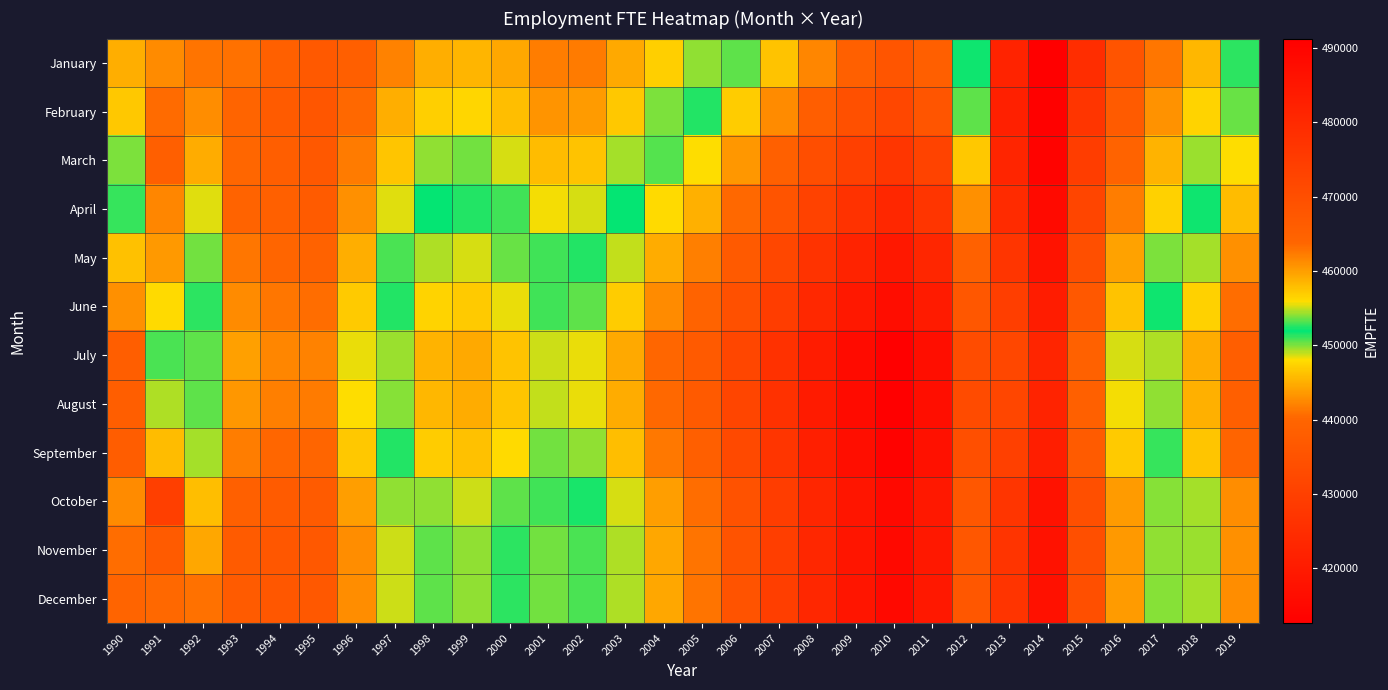

Reading left to right, what are all the values shown in this chart?

January: 1990=444942	1991=442631	1992=441092	1993=440974	1994=438673	1995=436853	1996=438376	1997=441980	1998=444899	1999=445412	2000=444503	2001=441780	2002=441642	2003=444724	2004=447110	2005=449671	2006=453371	2007=457507	2008=461517	2009=465069	2010=468188	2011=465418	2012=451717	2013=422368	2014=412617	2015=424878	2016=435440	2017=441280	2018=445600	2019=451200
February: 1990=446649	1991=440552	1992=442854	1993=439838	1994=437490	1995=436088	1996=440421	1997=444993	1998=447162	1999=447533	2000=446109	2001=443230	2002=443748	2003=446698	2004=450024	2005=452546	2006=456890	2007=461213	2008=465740	2009=469344	2010=471992	2011=468232	2012=453402	2013=421503	2014=413000	2015=427134	2016=437280	2017=443100	2018=447400	2019=453600
March: 1990=449953	1991=438503	1992=444758	1993=440145	1994=438112	1995=436700	1996=441590	1997=446518	1998=449714	1999=450132	2000=448617	2001=445880	2002=446304	2003=449466	2004=453220	2005=455912	2006=460440	2007=465072	2008=469950	2009=473896	2010=476640	2011=473016	2012=457314	2013=422736	2014=413800	2015=429300	2016=439520	2017=445200	2018=449600	2019=455800
April: 1990=452719	1991=442299	1992=448494	1993=439506	1994=438860	1995=437430	1996=443004	1997=448474	1998=452000	1999=452534	2000=450971	2001=448240	2002=448672	2003=452024	2004=456008	2005=458772	2006=463540	2007=468340	2008=473434	2009=477556	2010=480416	2011=476760	2012=460914	2013=424500	2014=415400	2015=431400	2016=441720	2017=447300	2018=451700	2019=458000
May: 1990=457763	1991=443601	1992=450184	1993=441218	1994=440046	1995=439080	1996=445016	1997=450866	1998=454612	1999=455200	2000=453627	2001=450960	2002=451424	2003=454888	2004=459080	2005=461960	2006=467000	2007=472060	2008=477380	2009=481640	2010=484592	2011=480880	2012=464880	2013=427200	2014=418000	2015=434100	2016=444200	2017=450100	2018=454500	2019=461000
June: 1990=460876	1991=447943	1992=451298	1993=442644	1994=441204	1995=440588	1996=446736	1997=452528	1998=456524	1999=457132	2000=455529	2001=452960	2002=453456	2003=456968	2004=461296	2005=464260	2006=469560	2007=474760	2008=480260	2009=484640	2010=487680	2011=483880	2012=467760	2013=429600	2014=420400	2015=436600	2016=446400	2017=452200	2018=456700	2019=463200
July: 1990=465774	1991=450740	1992=453433	1993=444002	1994=442378	1995=441980	1996=448304	1997=454340	1998=458572	1999=459220	2000=457577	2001=455080	2002=455608	2003=459192	2004=463664	2005=466760	2006=472360	2007=477760	2008=483480	2009=487960	2010=491080	2011=487200	2012=470640	2013=432000	2014=422800	2015=439000	2016=448600	2017=454600	2018=459100	2019=465700
August: 1990=465924	1991=449196	1992=453395	1993=443460	1994=441876	1995=441580	1996=448032	1997=454028	1998=458380	1999=459080	2000=457437	2001=454960	2002=455488	2003=459112	2004=463624	2005=466760	2006=472400	2007=477840	2008=483600	2009=488120	2010=491280	2011=487400	2012=470720	2013=431600	2014=422400	2015=438600	2016=448200	2017=454200	2018=458800	2019=465400
September: 1990=466040	1991=445822	1992=449461	1993=441696	1994=440164	1995=440040	1996=446576	1997=452548	1998=456980	1999=457700	2000=456057	2001=453640	2002=454168	2003=457832	2004=462400	2005=465600	2006=471320	2007=476840	2008=482680	2009=487280	2010=490480	2011=486560	2012=469760	2013=430000	2014=420800	2015=437200	2016=446800	2017=452800	2018=457400	2019=464000
October: 1990=461204	1991=429673	1992=446097	1993=438640	1994=437308	1995=437480	1996=443824	1997=449720	1998=454240	1999=455040	2000=453397	2001=451000	2002=451568	2003=455312	2004=460000	2005=463280	2006=469120	2007=474760	2008=480720	2009=485400	2010=488640	2011=484640	2012=467760	2013=427200	2014=417800	2015=434200	2016=443800	2017=449900	2018=454500	2019=461100
November: 1990=463274	1991=437262	1992=444444	1993=437404	1994=436220	1995=436560	1996=442800	1997=448800	1998=453400	1999=454240	2000=452597	2001=450240	2002=450808	2003=454632	2004=459400	2005=462760	2006=468720	2007=474480	2008=480560	2009=485320	2010=488600	2011=484560	2012=467600	2013=426800	2014=417600	2015=434000	2016=443600	2017=449700	2018=454300	2019=460900
December: 1990=464102	1991=440400	1992=441013	1993=437296	1994=436180	1995=436560	1996=442800	1997=448800	1998=453400	1999=454240	2000=452597	2001=450240	2002=450808	2003=454632	2004=459400	2005=462760	2006=468720	2007=474480	2008=480560	2009=485320	2010=488600	2011=484560	2012=467600	2013=426800	2014=417400	2015=434200	2016=443800	2017=449900	2018=454500	2019=461100